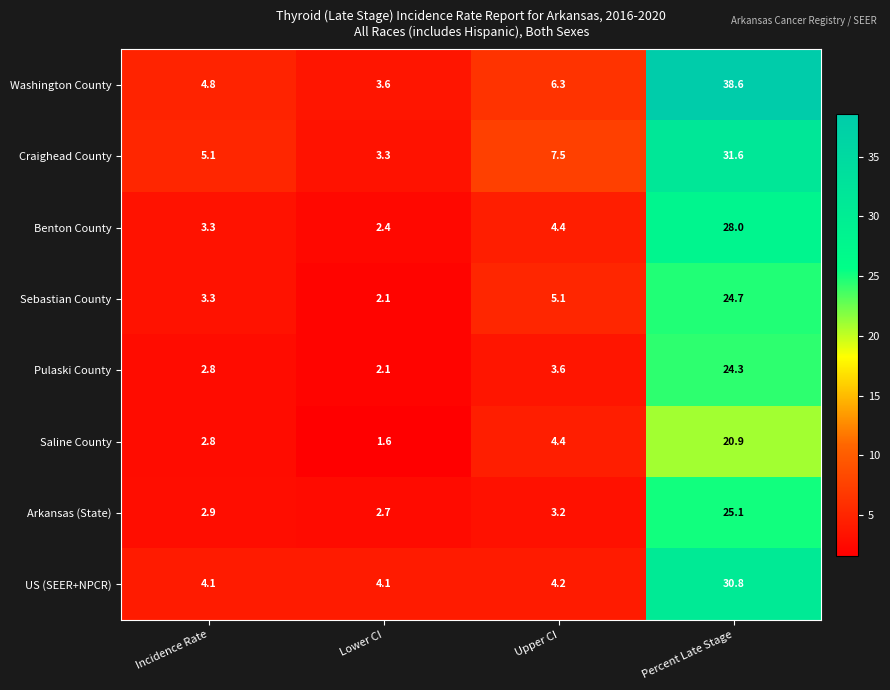

At which label does Craighead County first exceed 7?

Upper CI